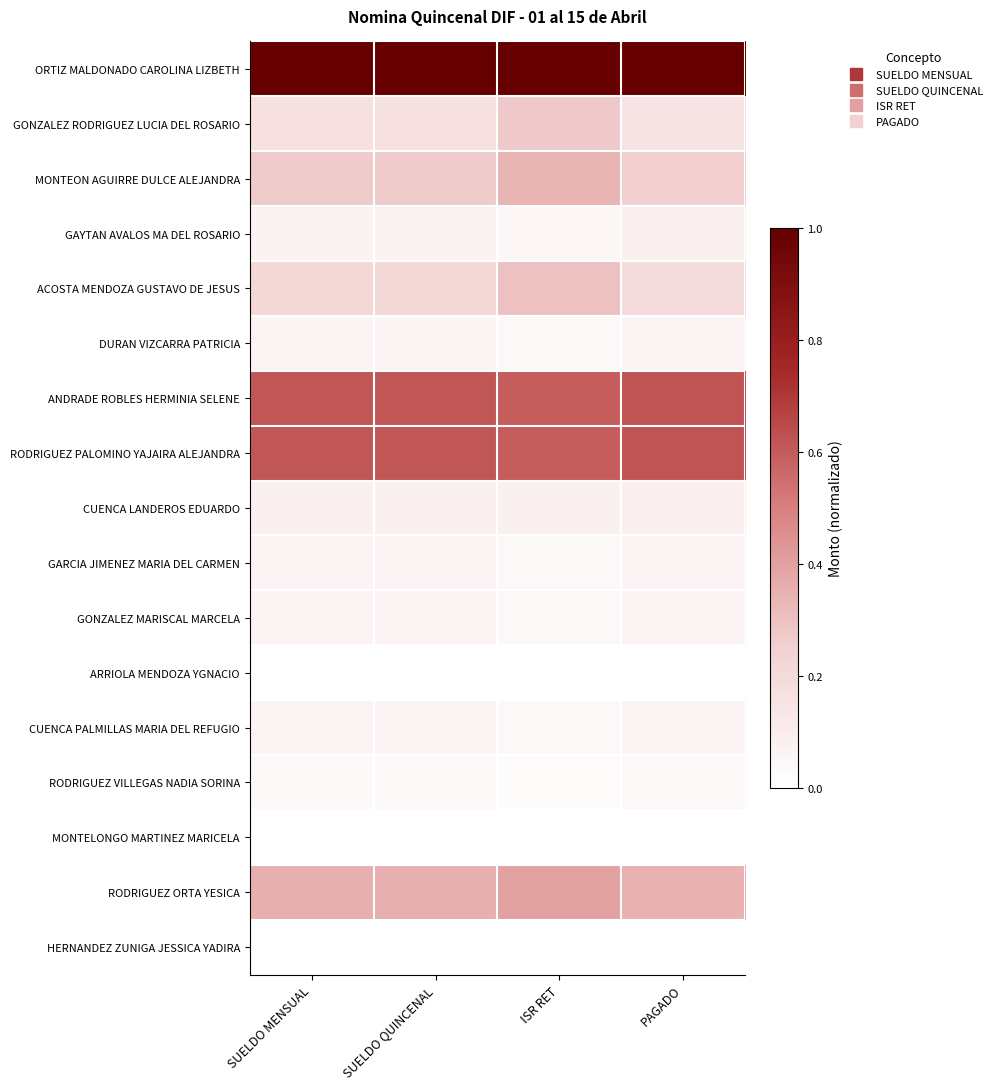

Reading left to right, list all the values displayed in this chart.

ORTIZ MALDONADO CAROLINA LIZBETH: SUELDO MENSUAL=1.0	SUELDO QUINCENAL=1.0	ISR RET=1.0	PAGADO=1.0
GONZALEZ RODRIGUEZ LUCIA DEL ROSARIO: SUELDO MENSUAL=0.2	SUELDO QUINCENAL=0.2	ISR RET=0.3	PAGADO=0.2
MONTEON AGUIRRE DULCE ALEJANDRA: SUELDO MENSUAL=0.3	SUELDO QUINCENAL=0.3	ISR RET=0.3	PAGADO=0.3
GAYTAN AVALOS MA DEL ROSARIO: SUELDO MENSUAL=0.1	SUELDO QUINCENAL=0.1	ISR RET=0.0	PAGADO=0.1
ACOSTA MENDOZA GUSTAVO DE JESUS: SUELDO MENSUAL=0.2	SUELDO QUINCENAL=0.2	ISR RET=0.3	PAGADO=0.2
DURAN VIZCARRA PATRICIA: SUELDO MENSUAL=0.1	SUELDO QUINCENAL=0.1	ISR RET=0.0	PAGADO=0.1
ANDRADE ROBLES HERMINIA SELENE: SUELDO MENSUAL=0.6	SUELDO QUINCENAL=0.6	ISR RET=0.6	PAGADO=0.6
RODRIGUEZ PALOMINO YAJAIRA ALEJANDRA: SUELDO MENSUAL=0.6	SUELDO QUINCENAL=0.6	ISR RET=0.6	PAGADO=0.6
CUENCA LANDEROS EDUARDO: SUELDO MENSUAL=0.1	SUELDO QUINCENAL=0.1	ISR RET=0.1	PAGADO=0.1
GARCIA JIMENEZ MARIA DEL CARMEN: SUELDO MENSUAL=0.1	SUELDO QUINCENAL=0.1	ISR RET=0.0	PAGADO=0.1
GONZALEZ MARISCAL MARCELA: SUELDO MENSUAL=0.1	SUELDO QUINCENAL=0.1	ISR RET=0.0	PAGADO=0.1
ARRIOLA MENDOZA YGNACIO: SUELDO MENSUAL=0.0	SUELDO QUINCENAL=0.0	ISR RET=0.0	PAGADO=0.0
CUENCA PALMILLAS MARIA DEL REFUGIO: SUELDO MENSUAL=0.1	SUELDO QUINCENAL=0.1	ISR RET=0.0	PAGADO=0.1
RODRIGUEZ VILLEGAS NADIA SORINA: SUELDO MENSUAL=0.0	SUELDO QUINCENAL=0.0	ISR RET=0.0	PAGADO=0.0
MONTELONGO MARTINEZ MARICELA: SUELDO MENSUAL=0.0	SUELDO QUINCENAL=0.0	ISR RET=0.0	PAGADO=0.0
RODRIGUEZ ORTA YESICA: SUELDO MENSUAL=0.4	SUELDO QUINCENAL=0.4	ISR RET=0.4	PAGADO=0.3
HERNANDEZ ZUNIGA JESSICA YADIRA: SUELDO MENSUAL=0.0	SUELDO QUINCENAL=0.0	ISR RET=0.0	PAGADO=0.0